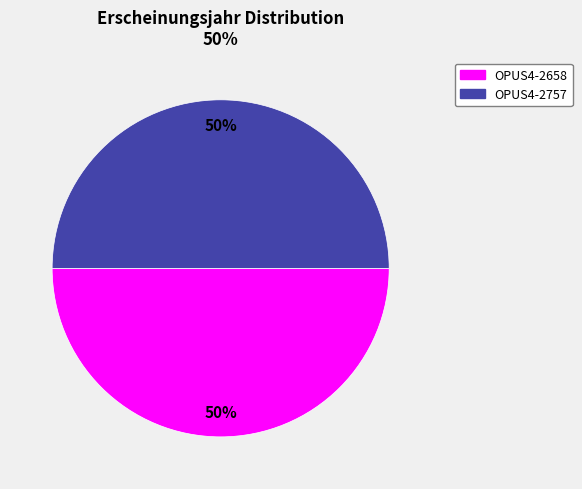

Is it true that OPUS4-2658 is 50% of the pie?

True